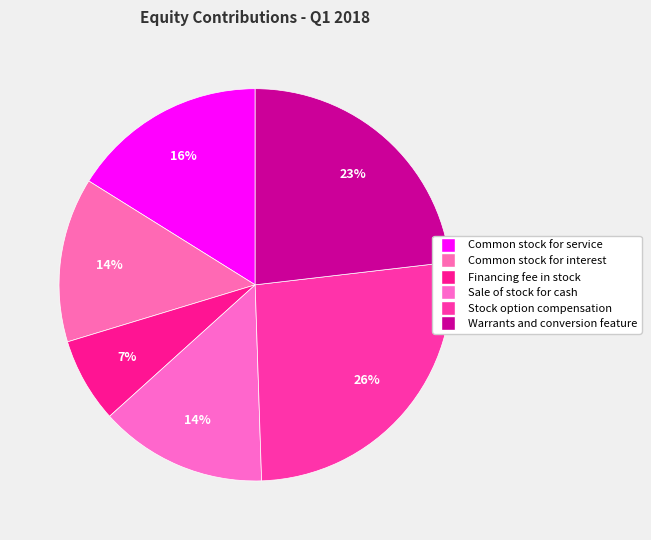

What percentage is the Warrants and conversion feature slice, to the nearest percent?

23%